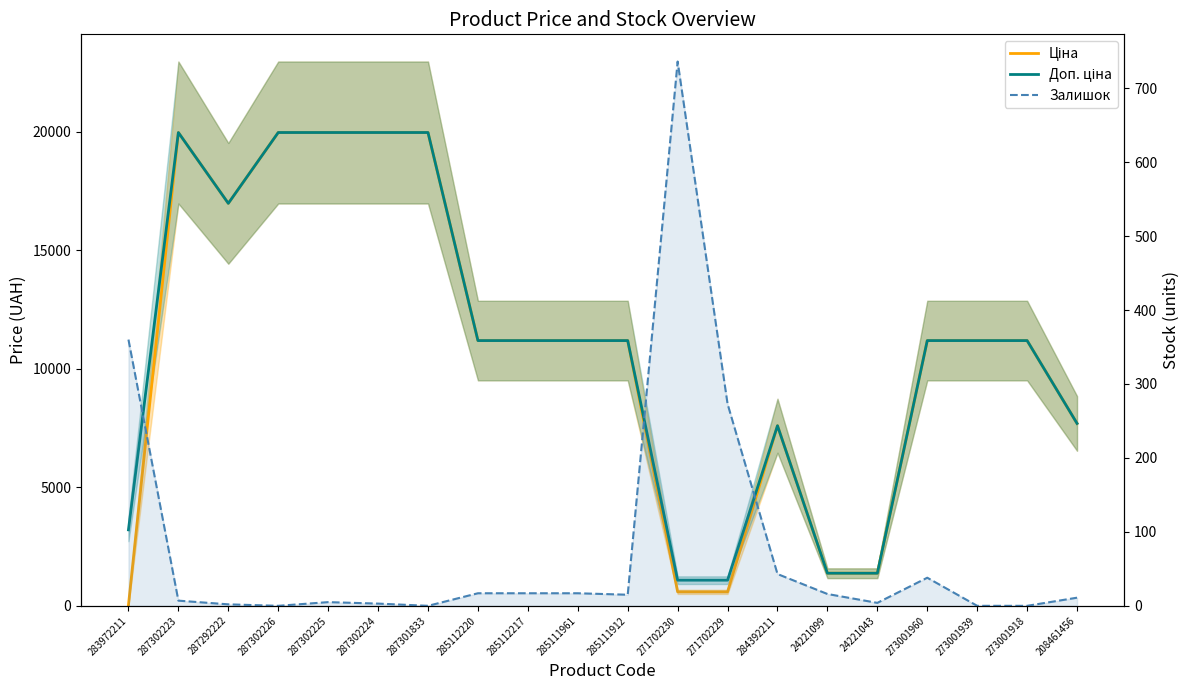

What is the difference between the Залишок values at 24221099 and 287302224?

13.0